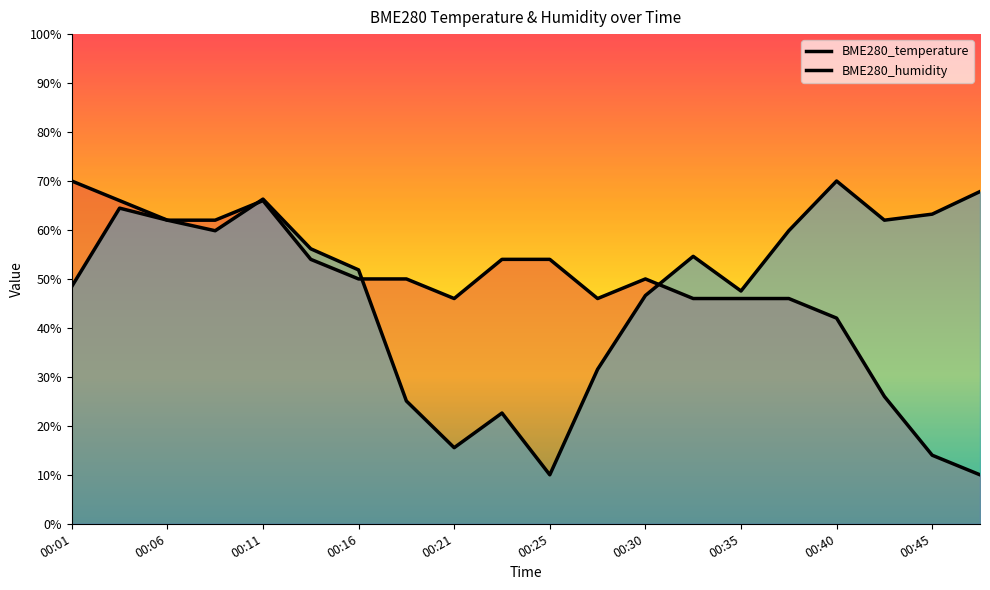

True or false: BME280_temperature has a value of 15.3 at 00:42.

False